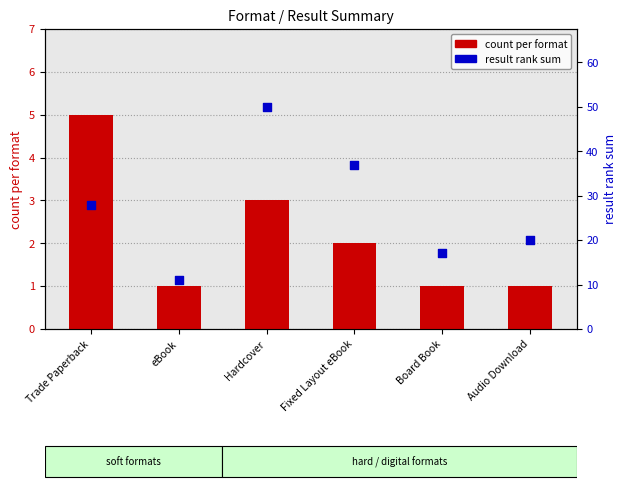

Is the value of count per format at Trade Paperback greater than the value of result rank sum at eBook?

No